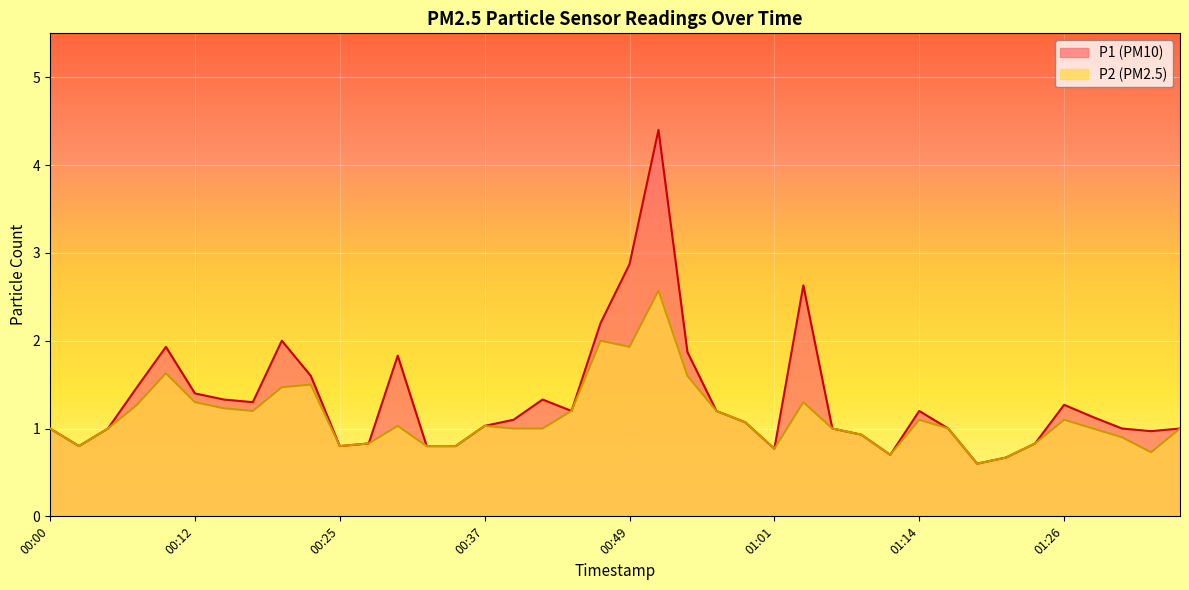

Which series has the largest total across all categories?

P1 (PM10)